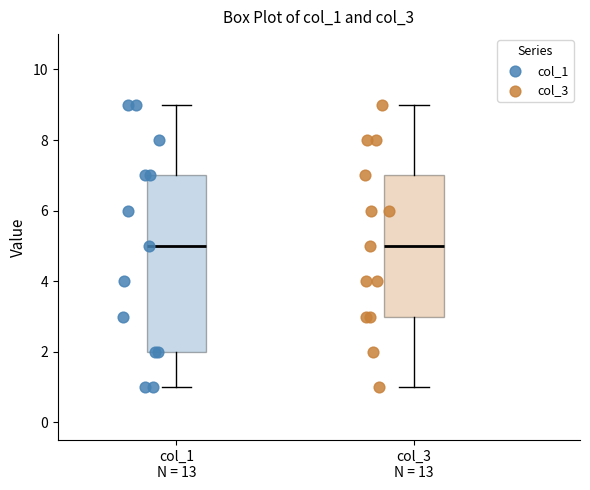

Reading left to right, read every box against the y-axis: the position of its median line, the range the box covers, and the ends of its whiskers. The values are not printed on the chart, so give them approximately, as read against the axis.

col_1 N = 13: median 5, box 2 to 7, whiskers 1 to 9
col_3 N = 13: median 5, box 3 to 7, whiskers 1 to 9